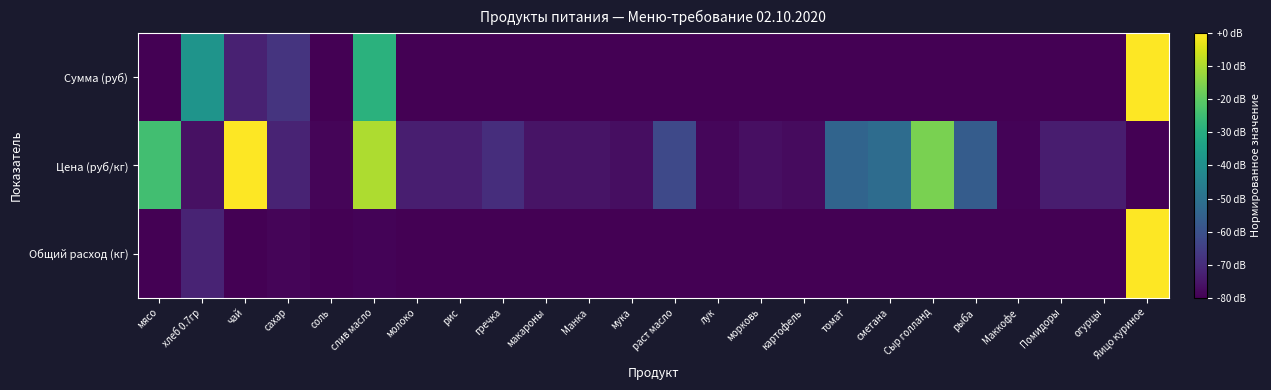

Reading left to right, transcribe all the data shown in this chart.

Сумма (руб): мясо=0.0	хлеб 0.7гр=0.5	чай=0.1	сахар=0.1	соль=0.0	слив масло=0.6	молоко=0.0	рис=0.0	гречка=0.0	макароны=0.0	Манка=0.0	мука=0.0	раст масло=0.0	лук=0.0	морковь=0.0	картофель=0.0	томат=0.0	сметана=0.0	Сыр голланд=0.0	рыба=0.0	Маккофе=0.0	Помидоры=0.0	огурцы=0.0	Яицо куриное=1.0
Цена (руб/кг): мясо=0.7	хлеб 0.7гр=0.0	чай=1.0	сахар=0.1	соль=0.0	слив масло=0.9	молоко=0.1	рис=0.1	гречка=0.1	макароны=0.1	Манка=0.1	мука=0.0	раст масло=0.2	лук=0.0	морковь=0.0	картофель=0.0	томат=0.3	сметана=0.4	Сыр голланд=0.8	рыба=0.3	Маккофе=0.0	Помидоры=0.1	огурцы=0.1	Яицо куриное=0.0
Общий расход (кг): мясо=0.0	хлеб 0.7гр=0.1	чай=0.0	сахар=0.0	соль=0.0	слив масло=0.0	молоко=0.0	рис=0.0	гречка=0.0	макароны=0.0	Манка=0.0	мука=0.0	раст масло=0.0	лук=0.0	морковь=0.0	картофель=0.0	томат=0.0	сметана=0.0	Сыр голланд=0.0	рыба=0.0	Маккофе=0.0	Помидоры=0.0	огурцы=0.0	Яицо куриное=1.0